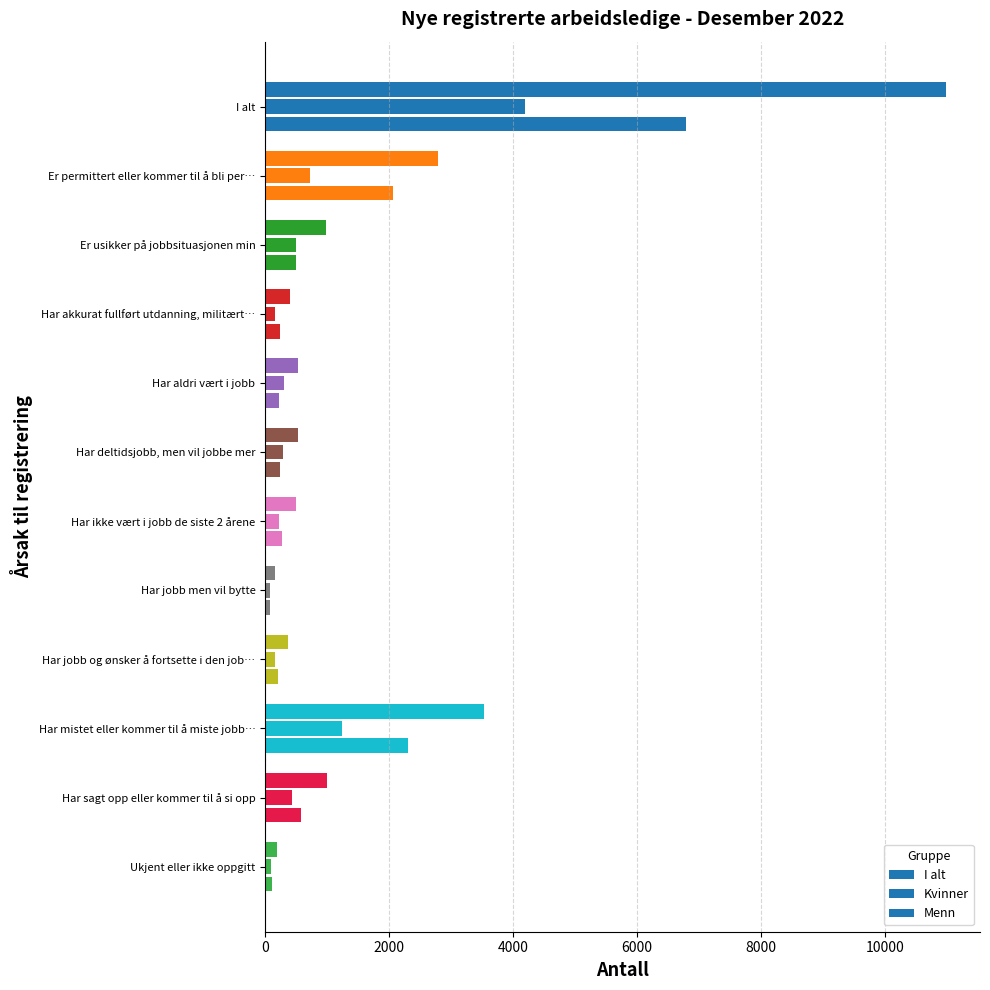

How many data points does each series have?

12